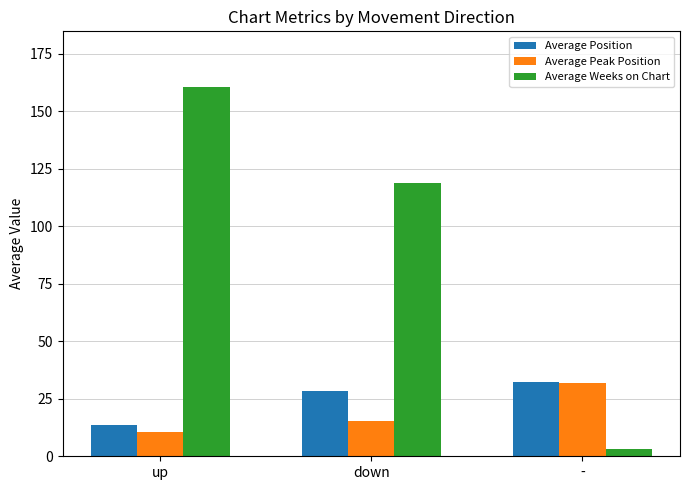

Is it true that Average Position equals 4.6 at up?

False